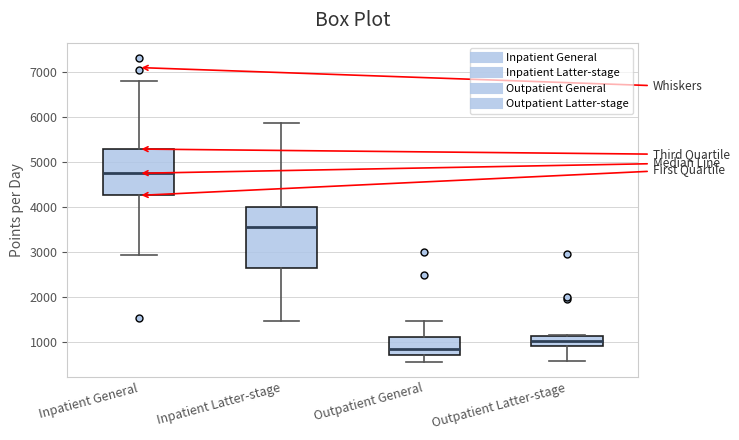

Where is the upper edge of the box for Inpatient Latter-stage on the y-axis? The values are not printed on the chart, so give them approximately, as read against the axis.

4000